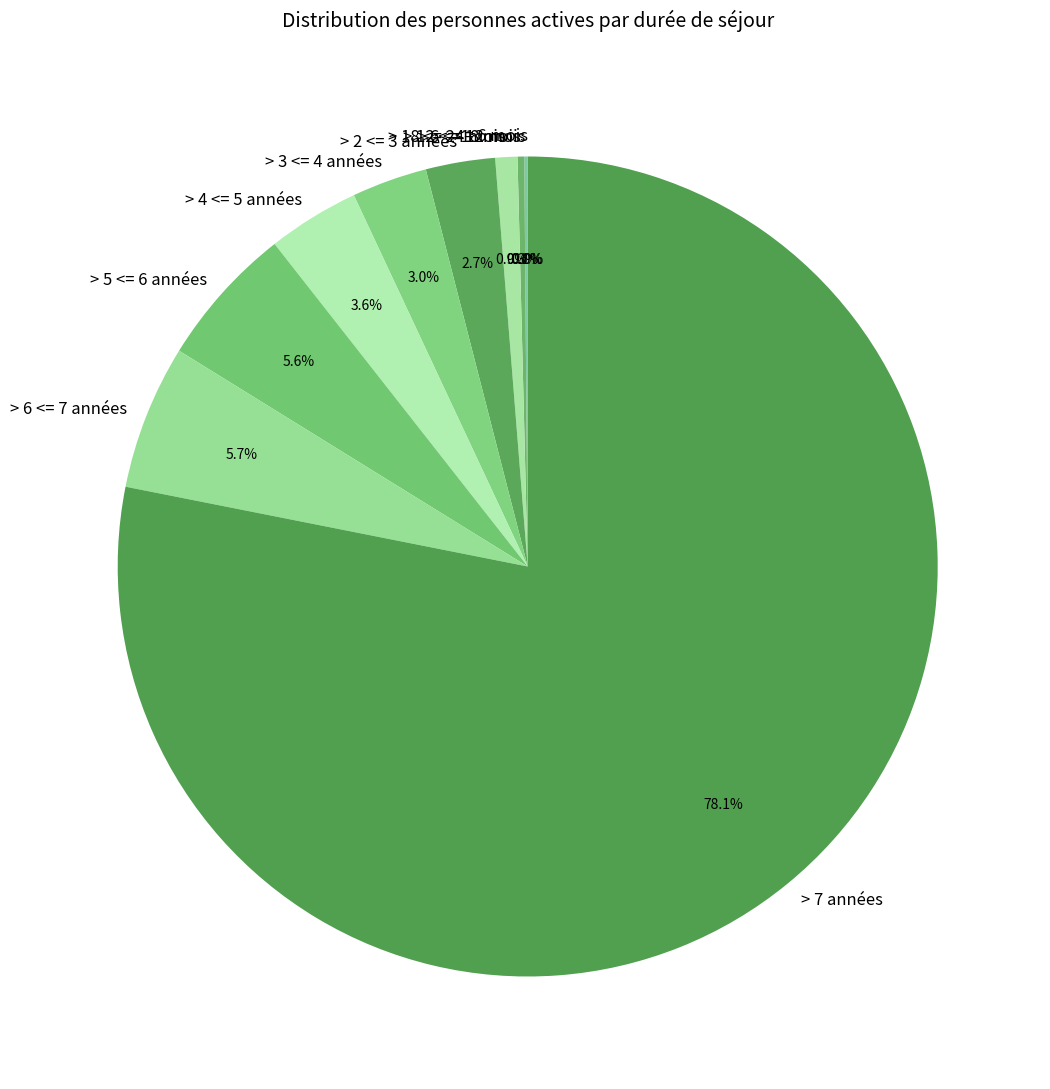

Is there any slice that represents more than half of the pie?

Yes